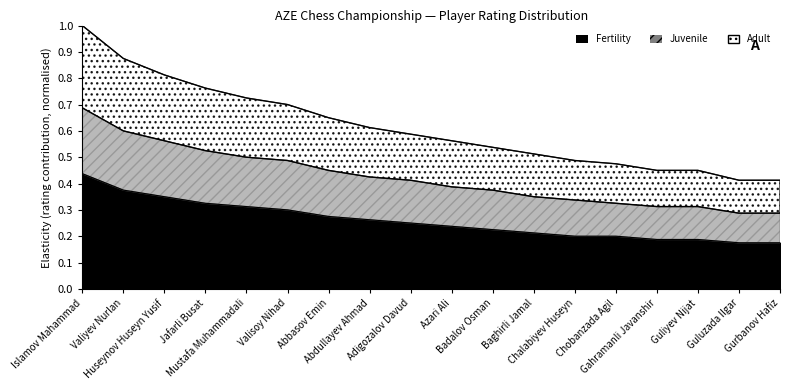

What is the maximum value shown in the chart?

1.0